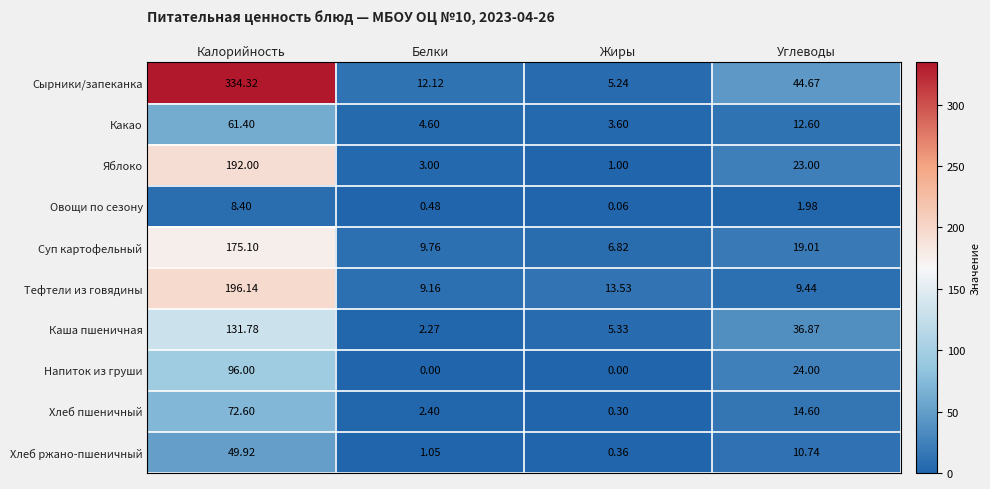

What is the spread (max minus min) of values at Белки?

12.1